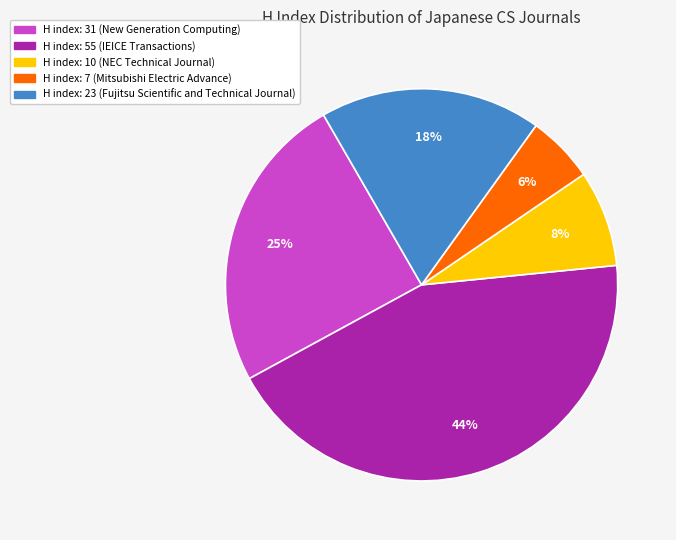

How many segments does this pie chart have?

5